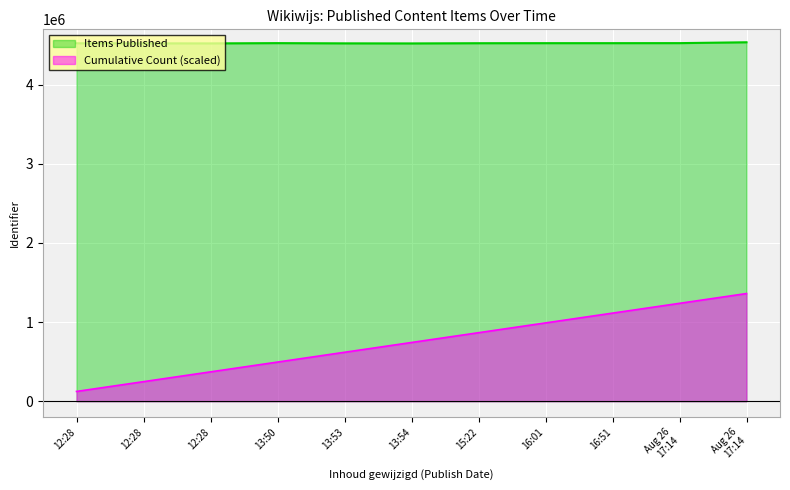

Rank the categories by value from highest to lowest.

Aug 26 17:14, Aug 26 17:14, 13:50, 16:51, 16:01, 15:22, 12:28, 12:28, 13:53, 12:28, 13:54